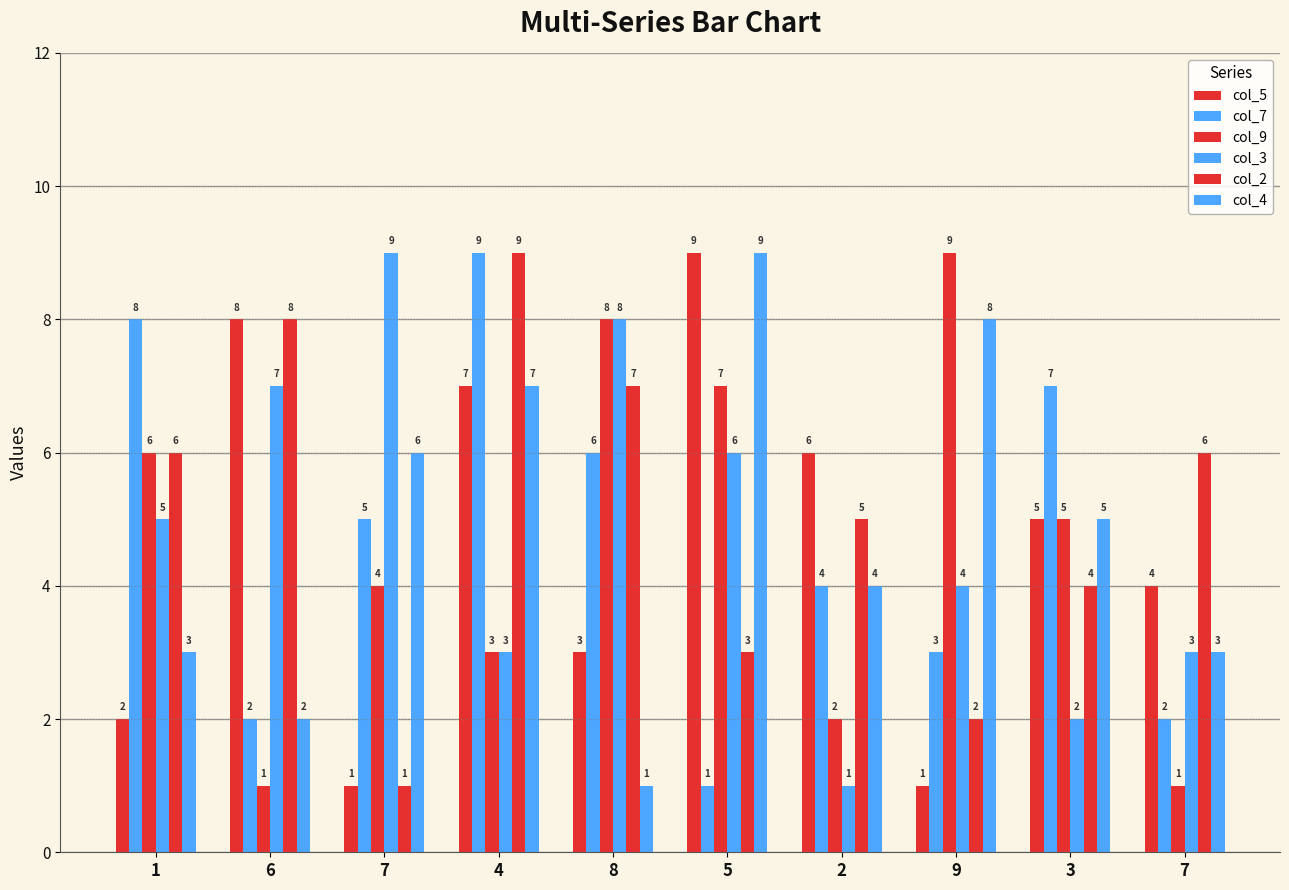

How many bars are there in each group?

6